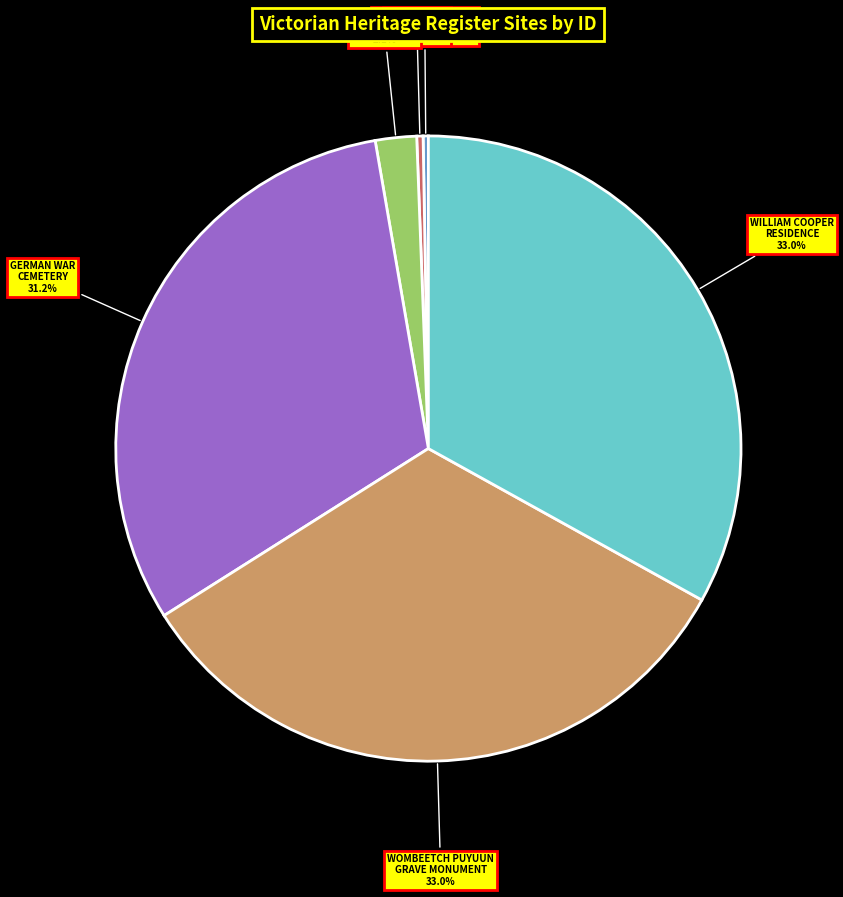

Does NERRE NERRE WARREN account for over 50% of the chart?

No